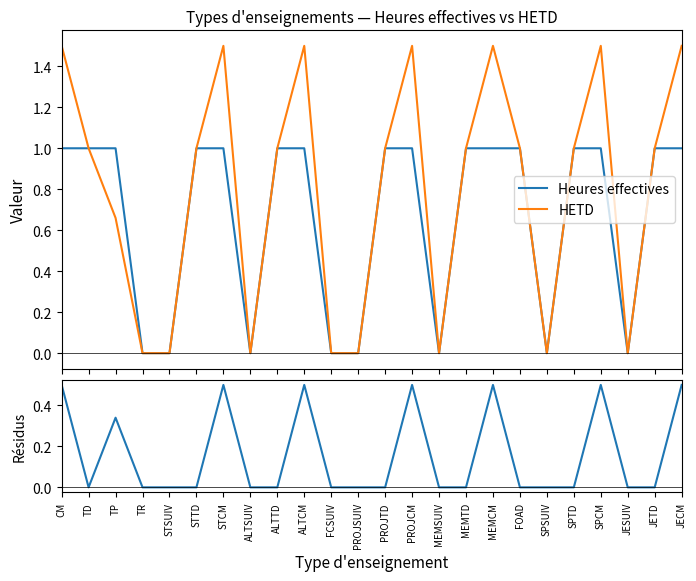

What is the total value across all series at TD?

2.0